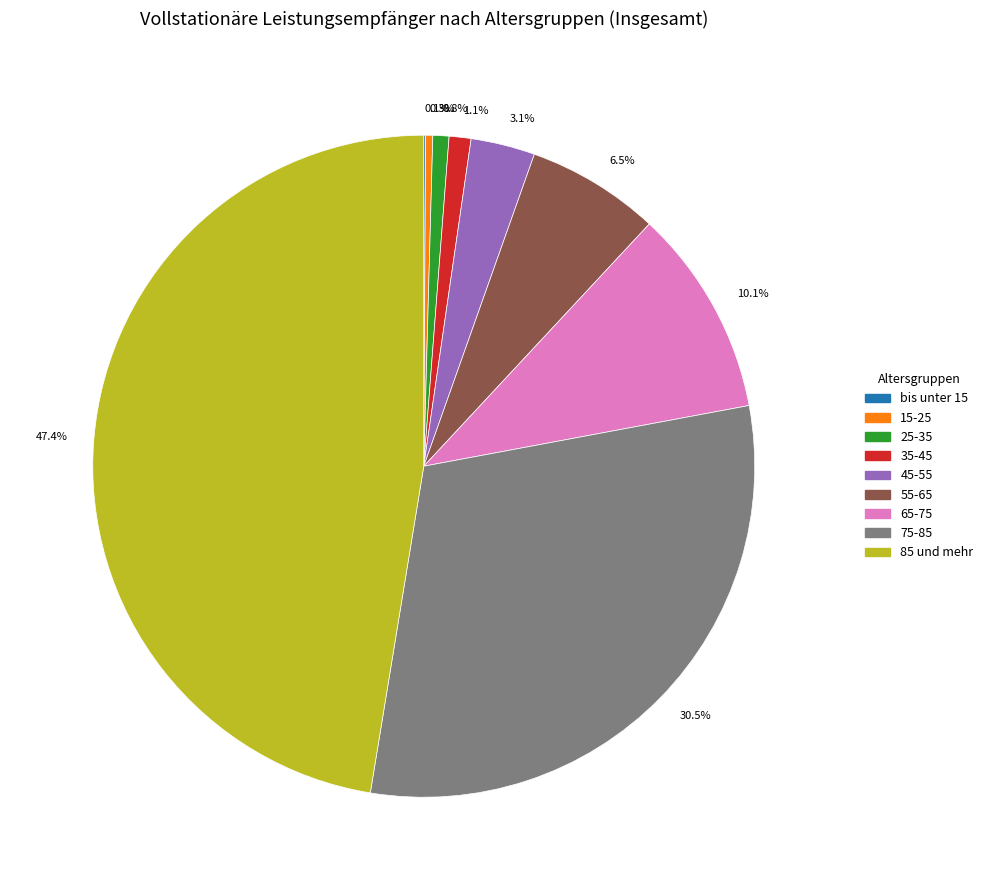

Is there any slice that represents more than half of the pie?

No